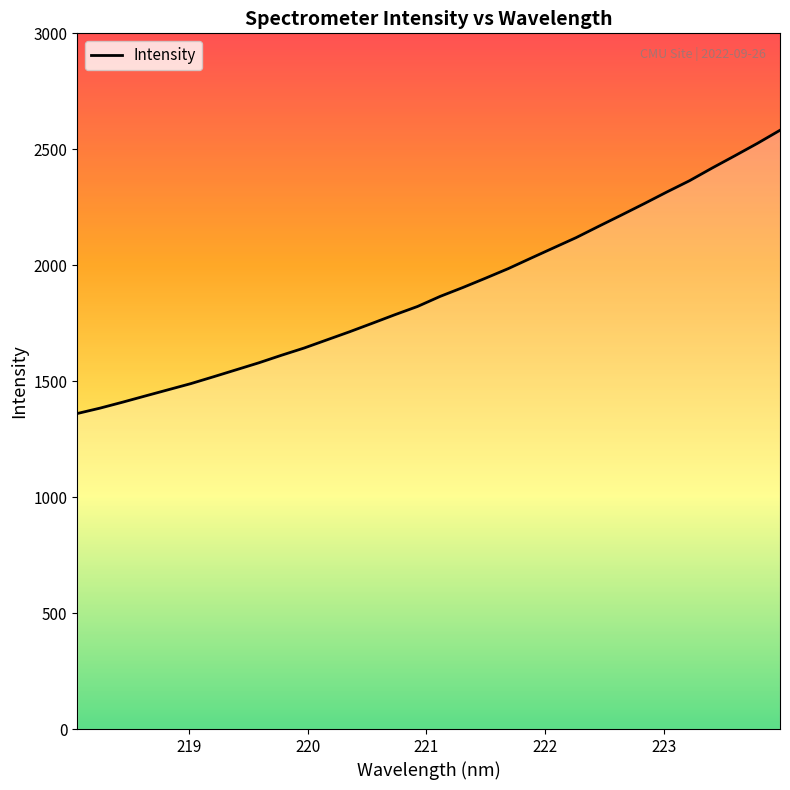

What is the difference between the maximum and minimum values?

1221.4